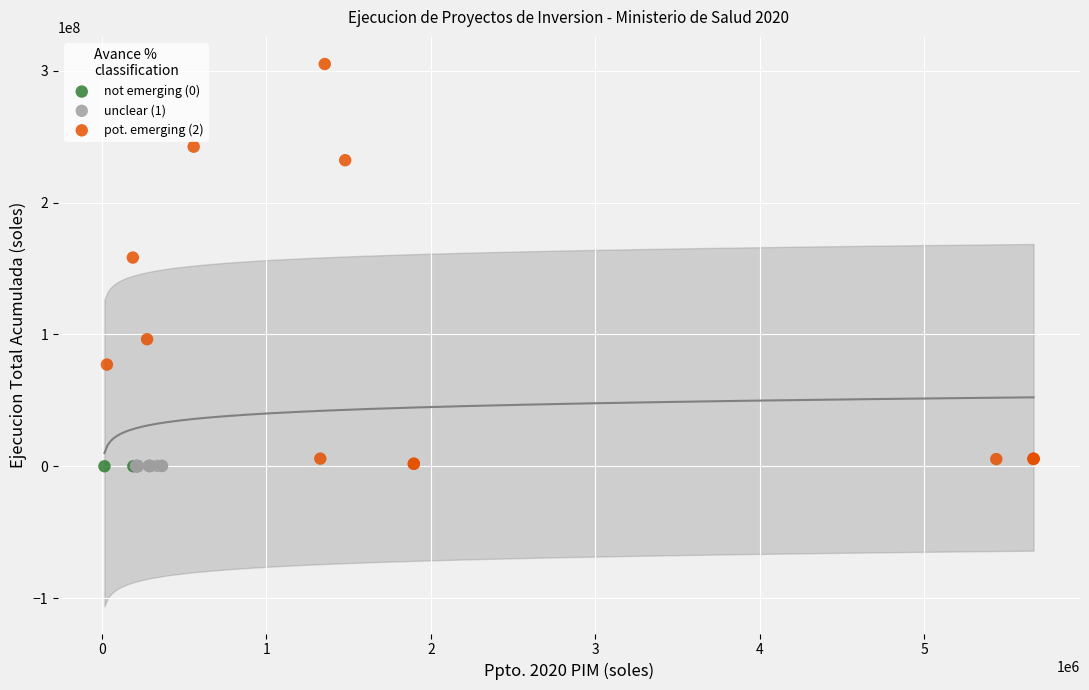

What are all the series names shown in the legend?

not emerging (0), unclear (1), pot. emerging (2)